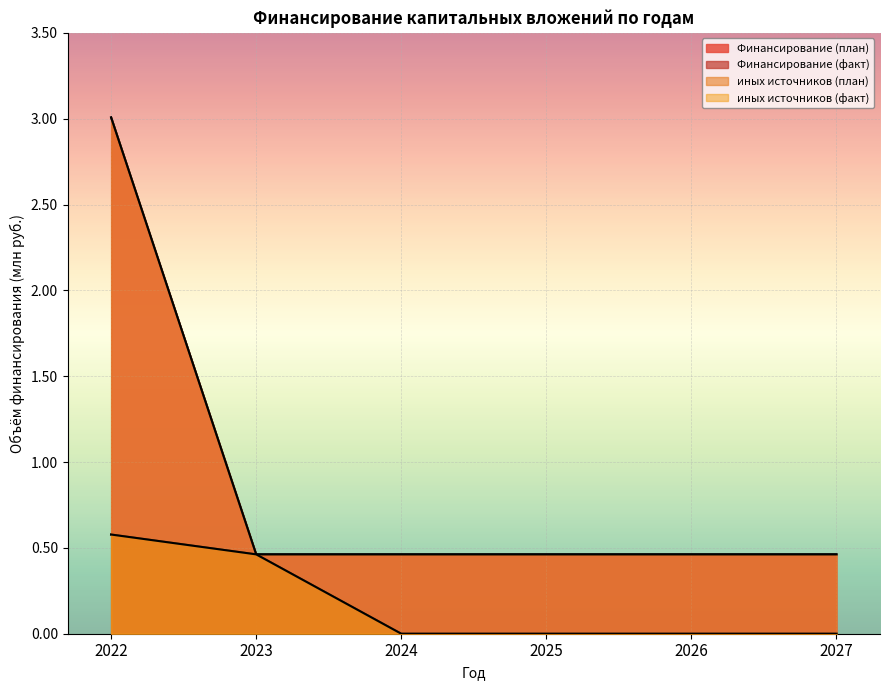

What is the value of the иных источников (план) point at the 3rd from the left?

0.5